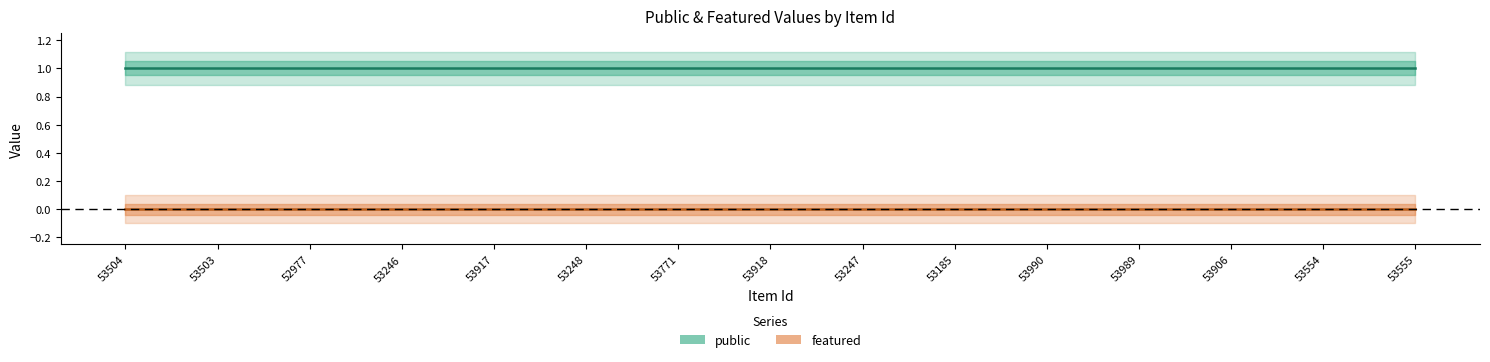

At which category does the chart reach its peak across all series?

53504